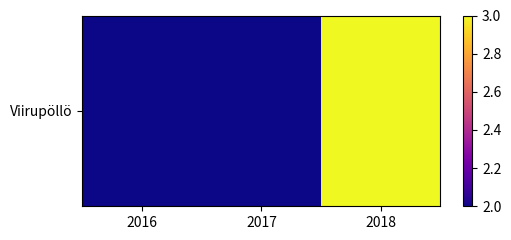

Is it true that the value at 2016 is 1?

False